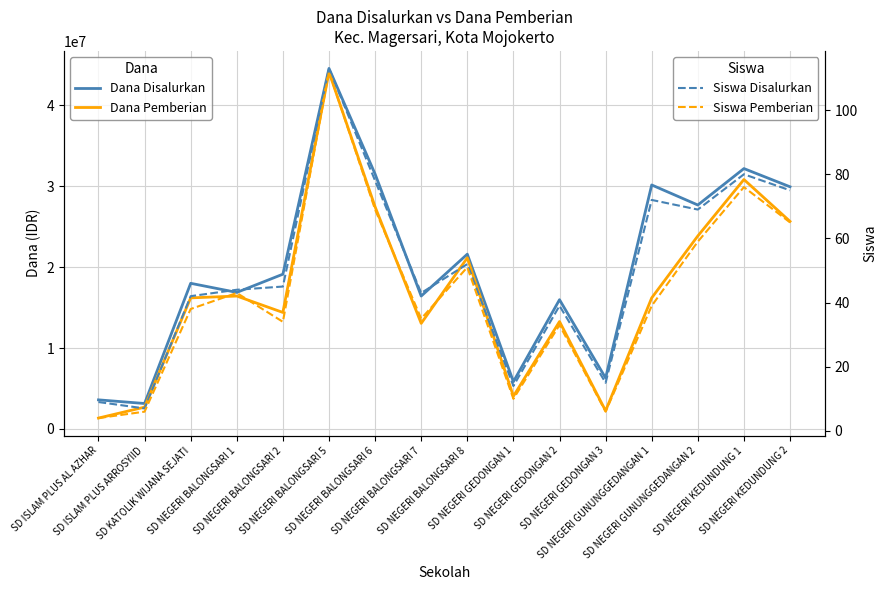

Is it true that Dana Pemberian equals 6344941 at SD NEGERI GEDONGAN 1?

False